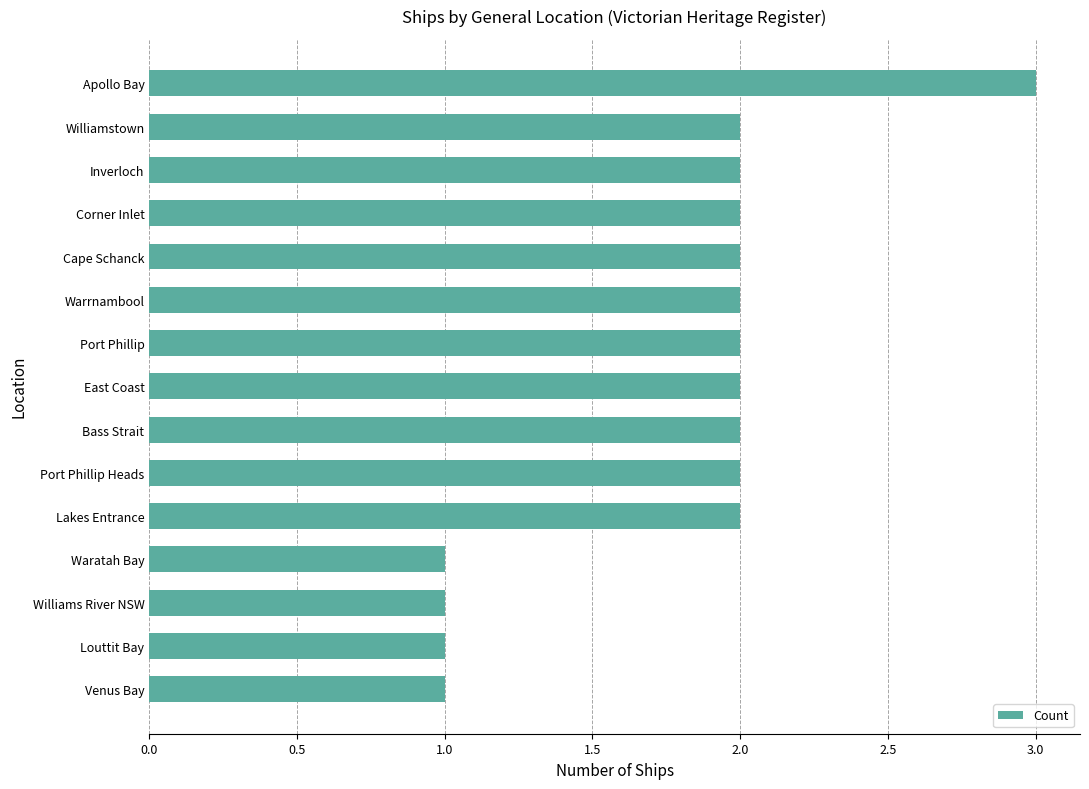

What is the maximum value shown in the chart?

3